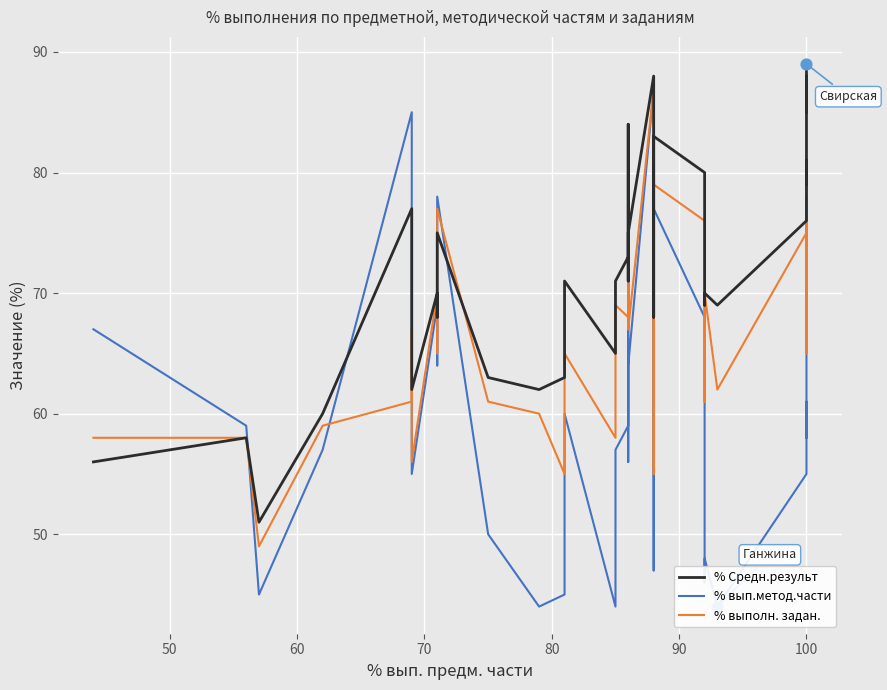

Which series has the largest Y range (max minus min)?

% вып.метод.части